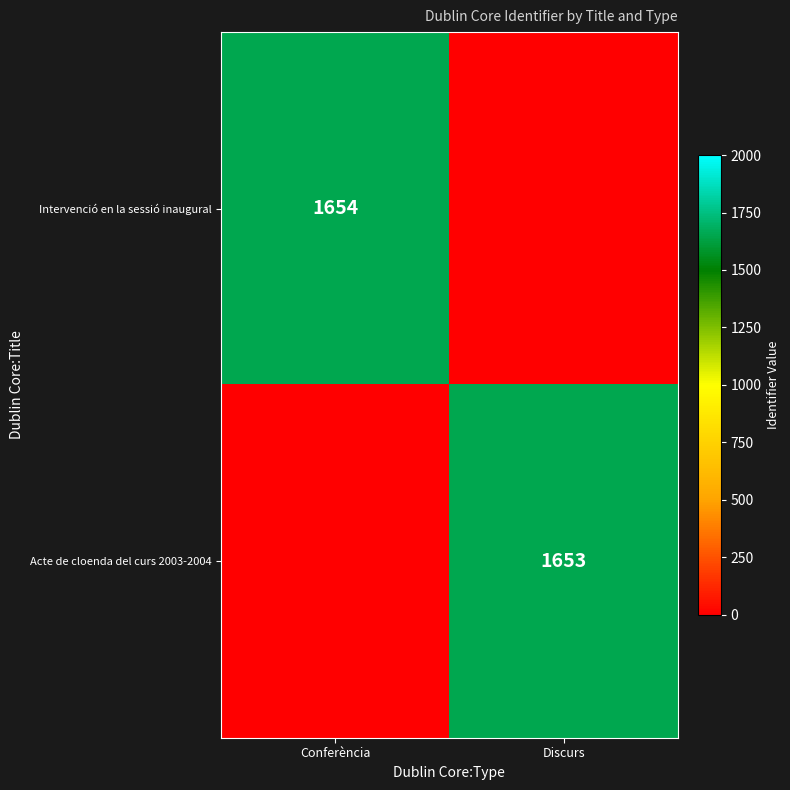

Is the value of Intervenció en la sessió inaugural at Conferència greater than the value of Acte de cloenda del curs 2003-2004 at Discurs?

Yes